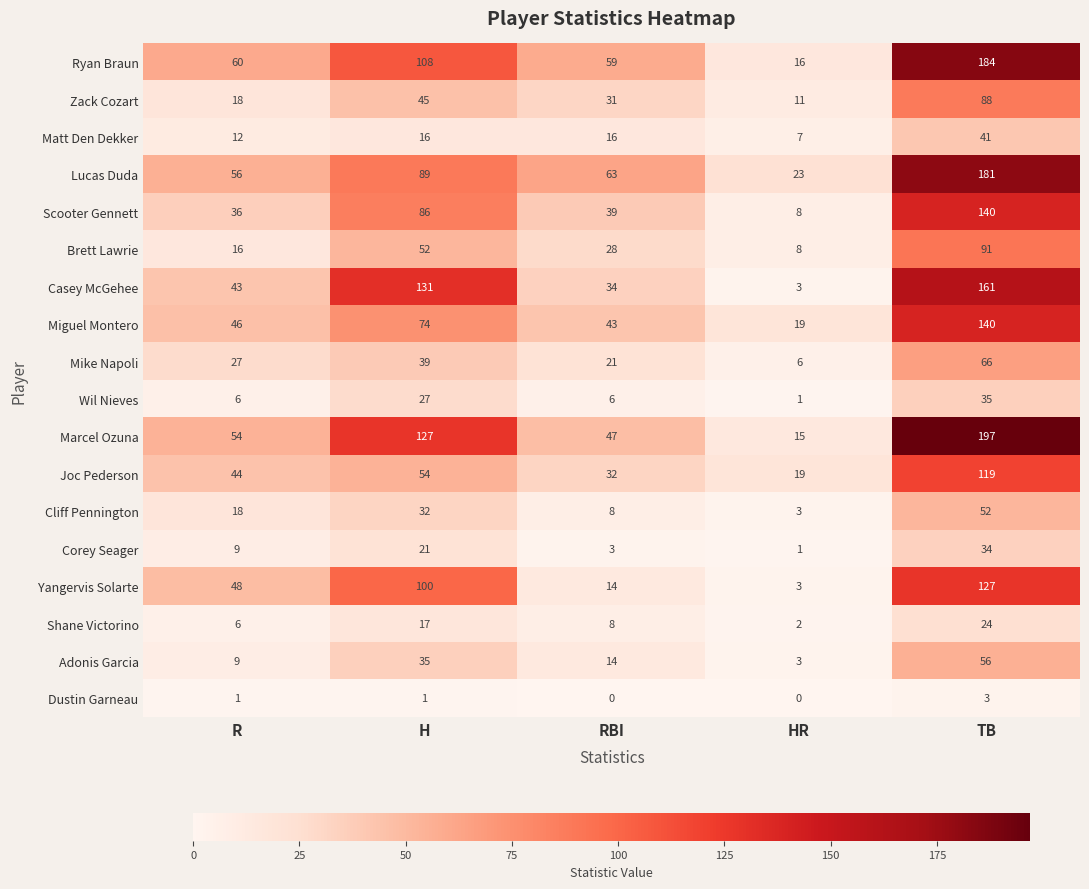

Which series has the largest total across all categories?

Marcel Ozuna